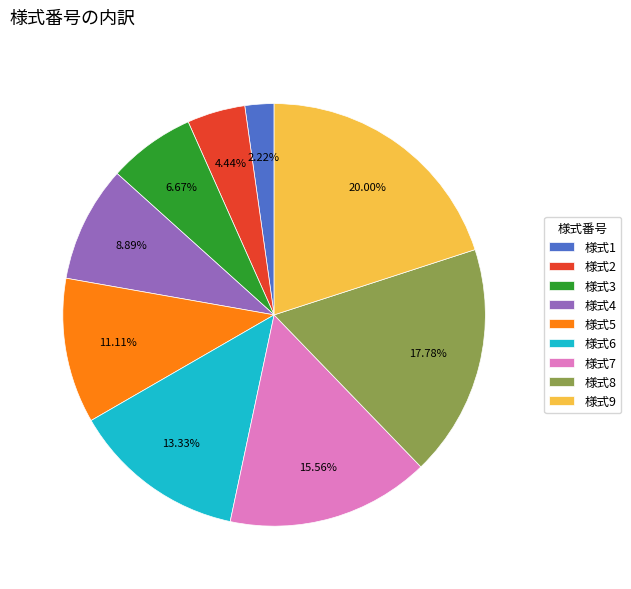

Combined, what portion of the pie is 様式3 and 様式6?

20.0%